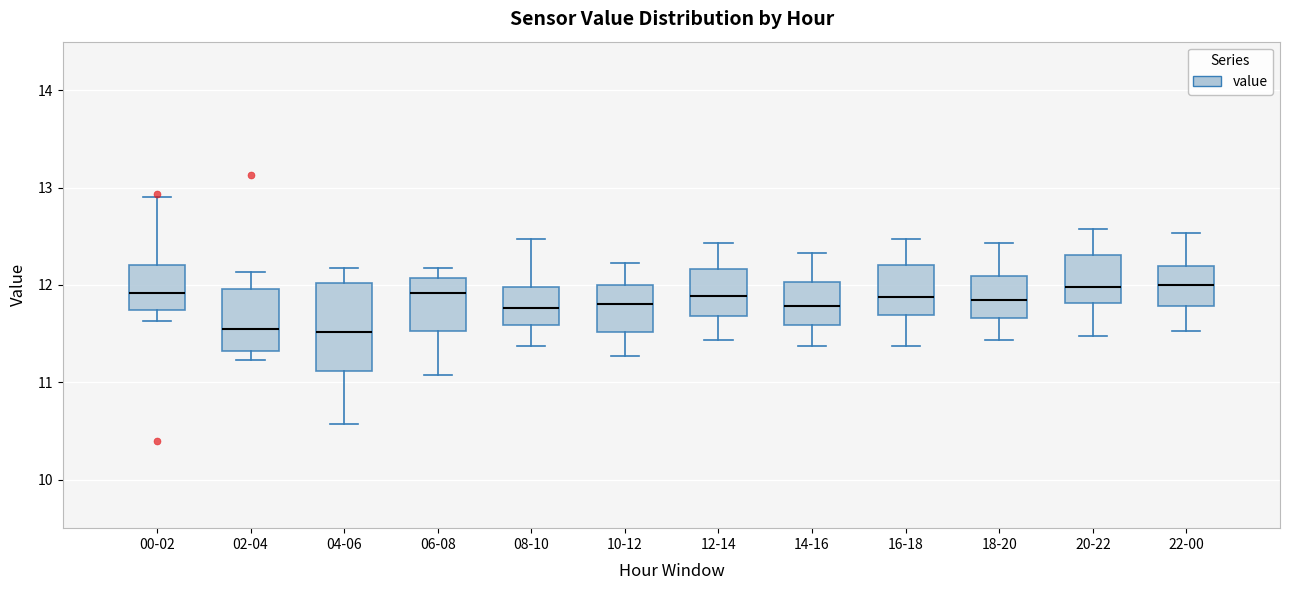

Reading left to right, read every box against the y-axis: the position of its median line, the range the box covers, and the ends of its whiskers. The values are not printed on the chart, so give them approximately, as read against the axis.

00-02: median 11.9, box 11.7 to 12.2, whiskers 11.6 to 12.9
02-04: median 11.6, box 11.3 to 12.0, whiskers 11.2 to 12.1
04-06: median 11.5, box 11.1 to 12.0, whiskers 10.6 to 12.2
06-08: median 11.9, box 11.5 to 12.1, whiskers 11.1 to 12.2
08-10: median 11.8, box 11.6 to 12.0, whiskers 11.4 to 12.5
10-12: median 11.8, box 11.5 to 12.0, whiskers 11.3 to 12.2
12-14: median 11.9, box 11.7 to 12.2, whiskers 11.4 to 12.4
14-16: median 11.8, box 11.6 to 12.0, whiskers 11.4 to 12.3
16-18: median 11.9, box 11.7 to 12.2, whiskers 11.4 to 12.5
18-20: median 11.9, box 11.7 to 12.1, whiskers 11.4 to 12.4
20-22: median 12.0, box 11.8 to 12.3, whiskers 11.5 to 12.6
22-00: median 12.0, box 11.8 to 12.2, whiskers 11.5 to 12.5